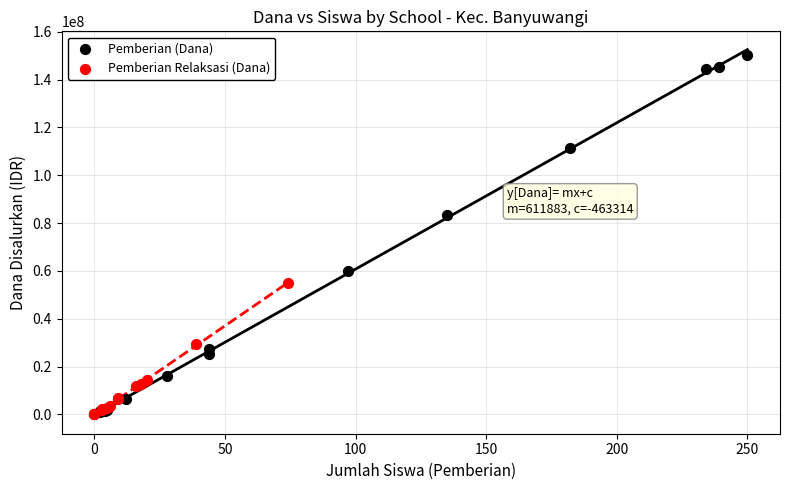

Which series has the widest spread of Y values?

Pemberian (Dana)